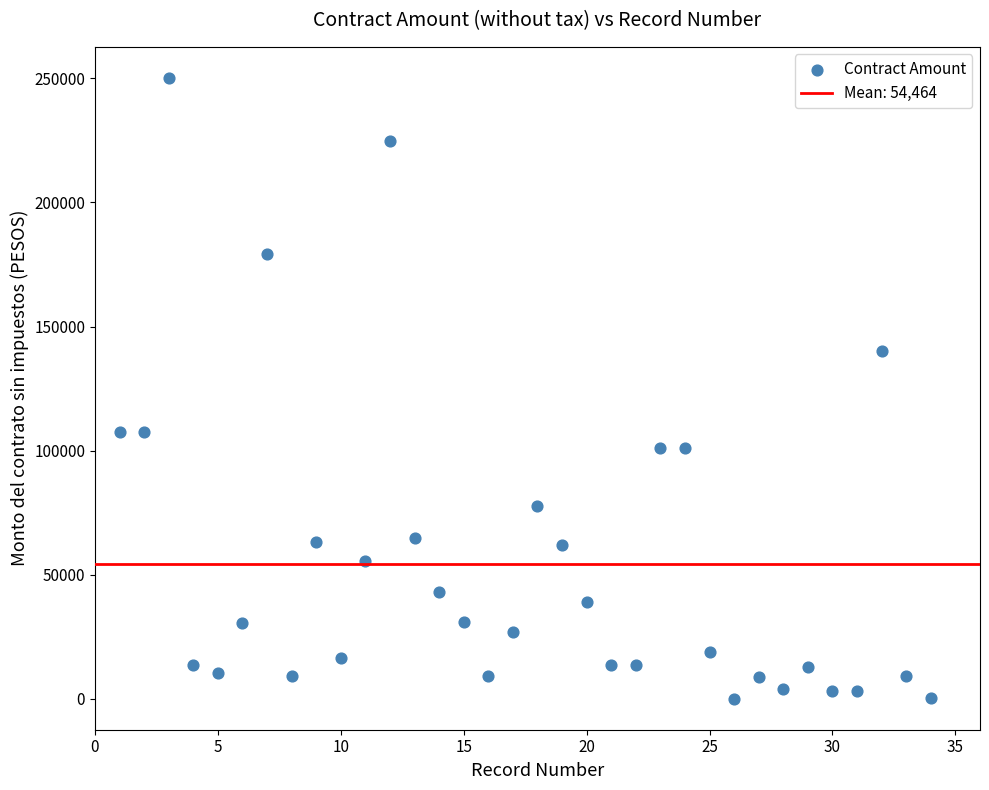

What is the range of X values (max minus min)?

33.0